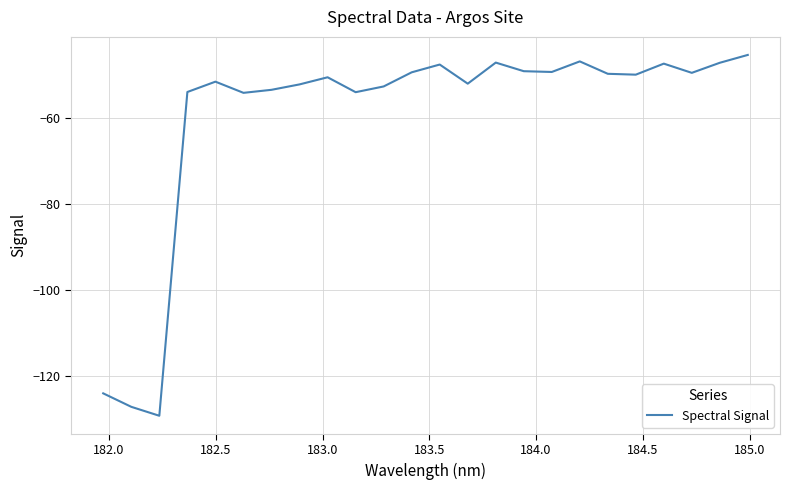

How many interior local peaks (higher than both neighbors) does the data have?

6